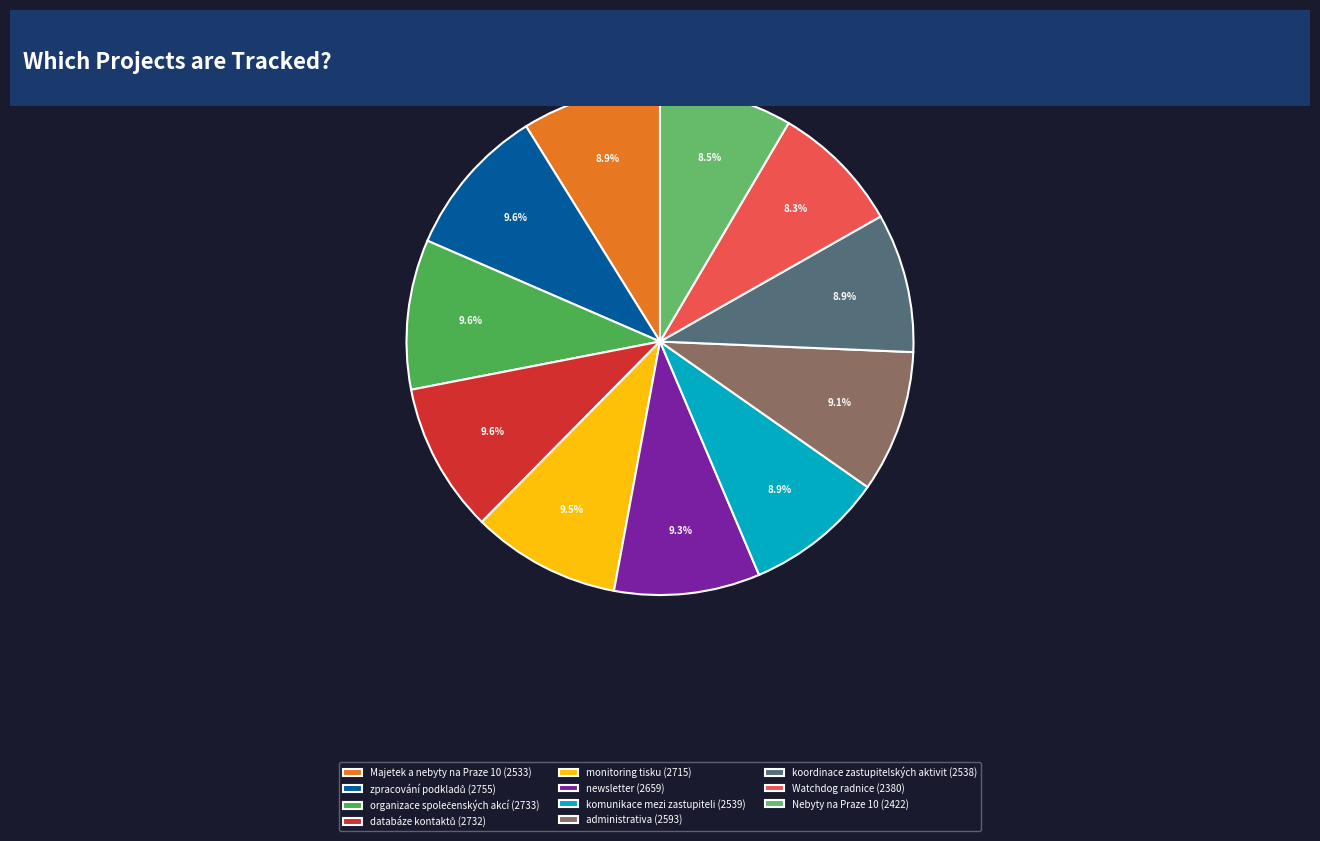

Count the number of slices in the pie.

11